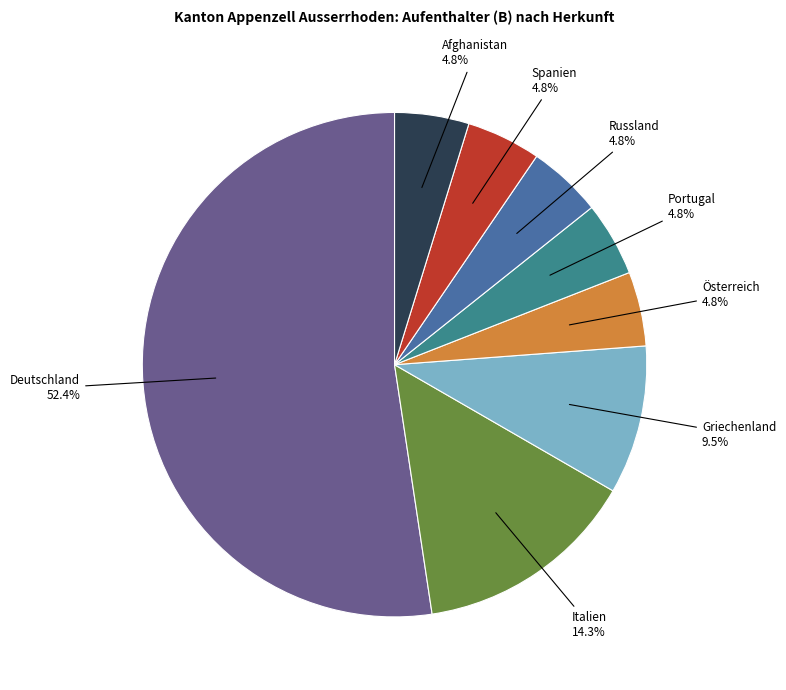

Approximately how many times larger is the value at Afghanistan compared to Italien?

0.3